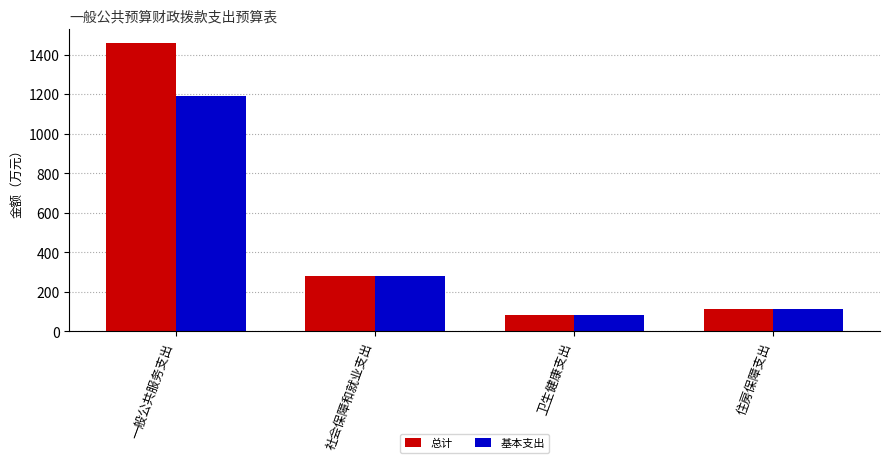

List the series in order of their peak value, lowest first.

基本支出, 总计